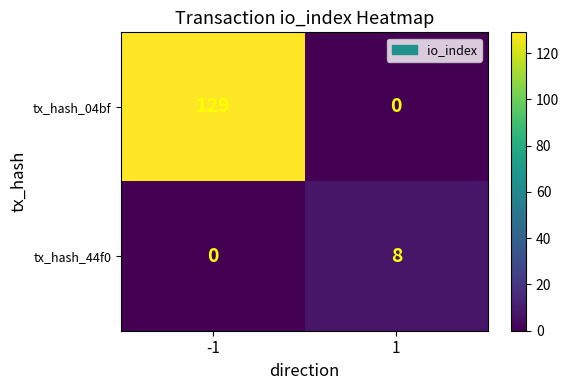

Reading left to right, list all the values displayed in this chart.

tx_hash_04bf: 129	0
tx_hash_44f0: 0	8